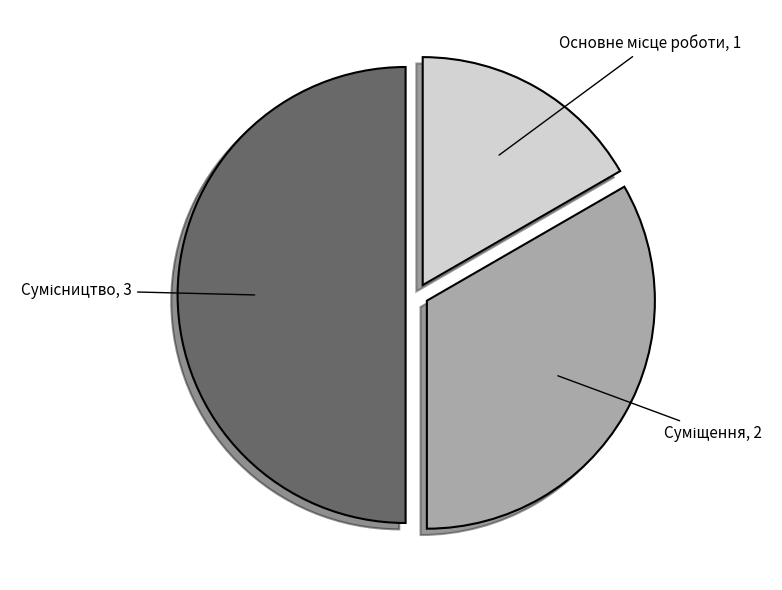

How many slices are in this pie chart?

3